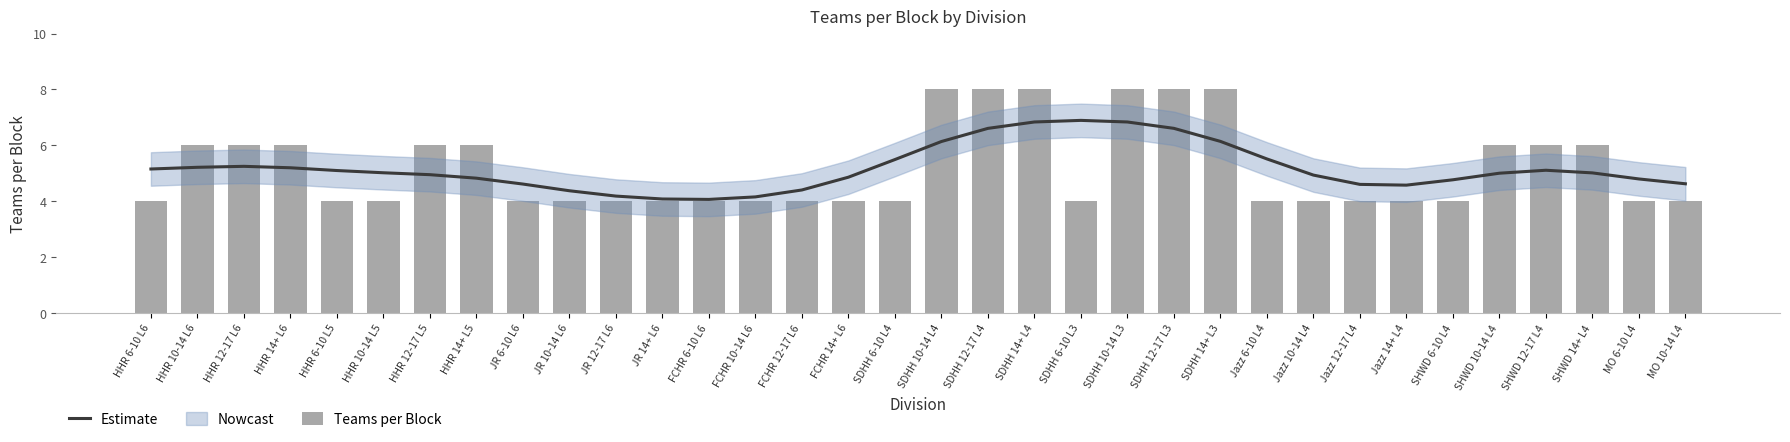

Which series changed the most between HHR 14+ L6 and JR 14+ L6?

Teams per Block